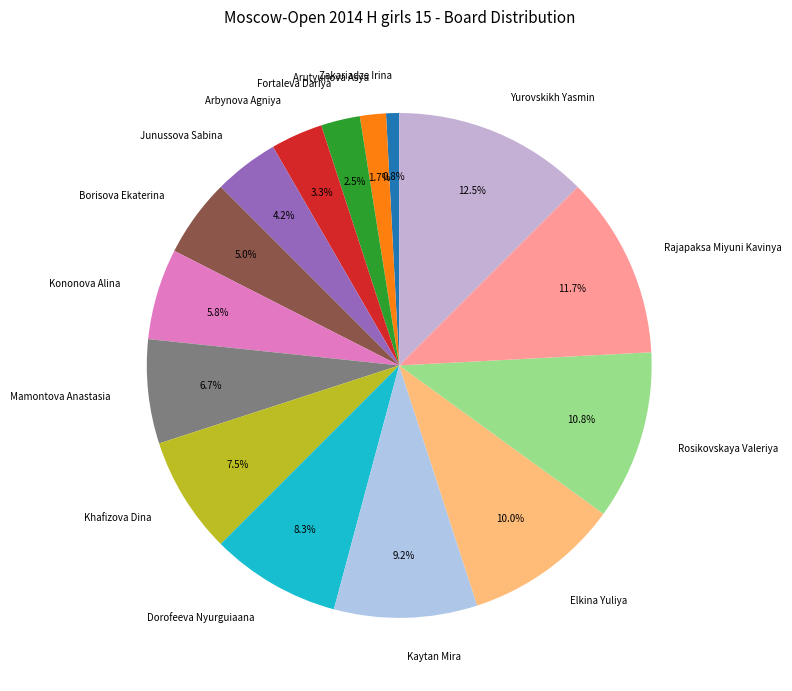

Rank the categories by value from lowest to highest.

Zakariadze Irina, Arutyunova Asya, Fortaleva Dariya, Arbynova Agniya, Junussova Sabina, Borisova Ekaterina, Kononova Alina, Mamontova Anastasia, Khafizova Dina, Dorofeeva Nyurguiaana, Kaytan Mira, Elkina Yuliya, Rosikovskaya Valeriya, Rajapaksa Miyuni Kavinya, Yurovskikh Yasmin